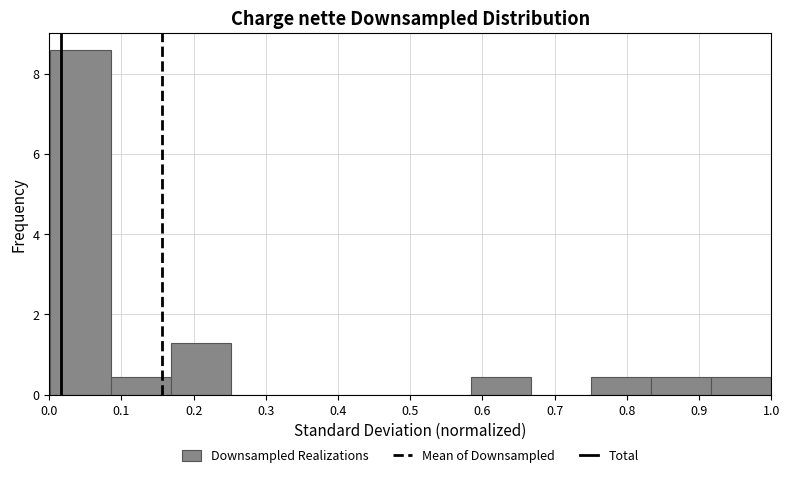

How tall is the bar that spans 0.58 to 0.67 on the x-axis? Neither the bar edges nor the heights are printed on the chart, so give them approximately, as read against the axes.

0.4